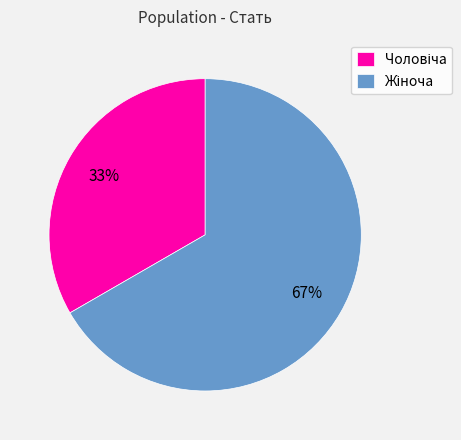

Is there any slice that represents more than half of the pie?

Yes